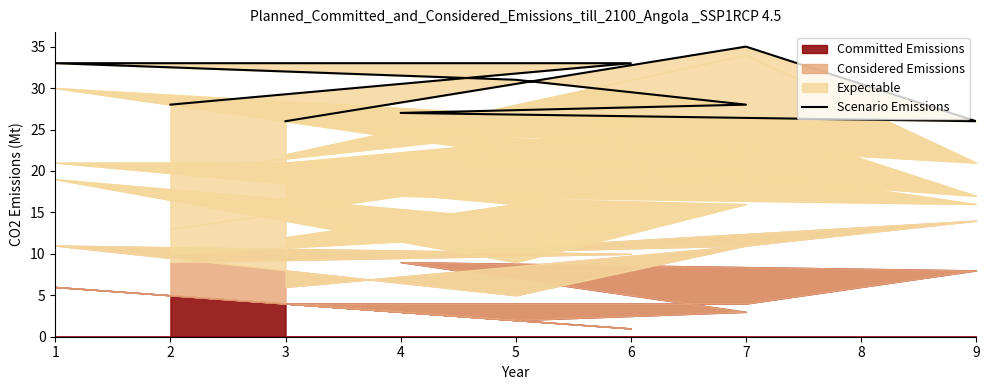

Rank the categories by value from highest to lowest.

7, 1, 6, 5, 7, 2, 4, 3, 9